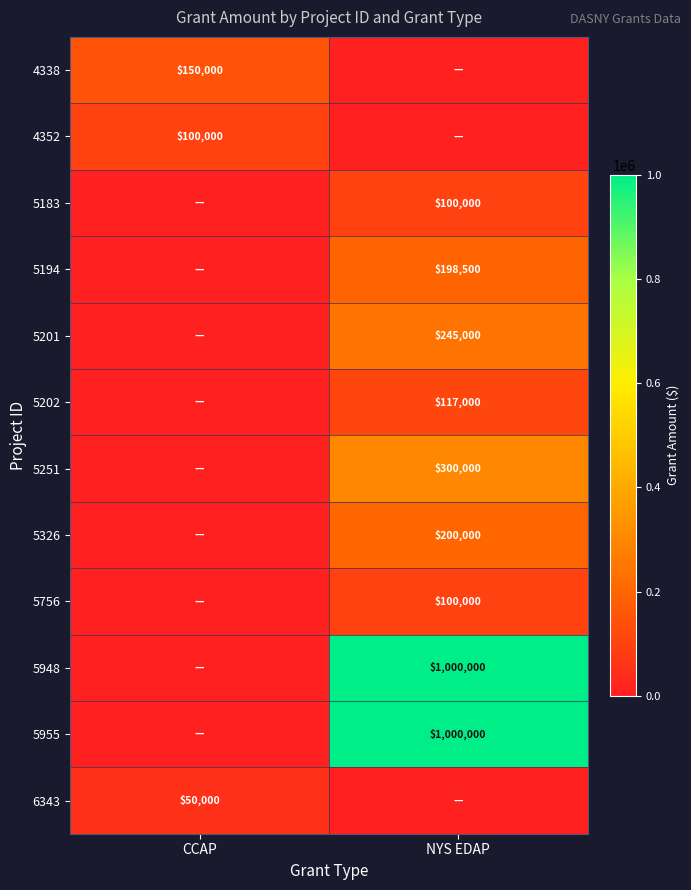

Between CCAP and NYS EDAP, which is larger?

CCAP